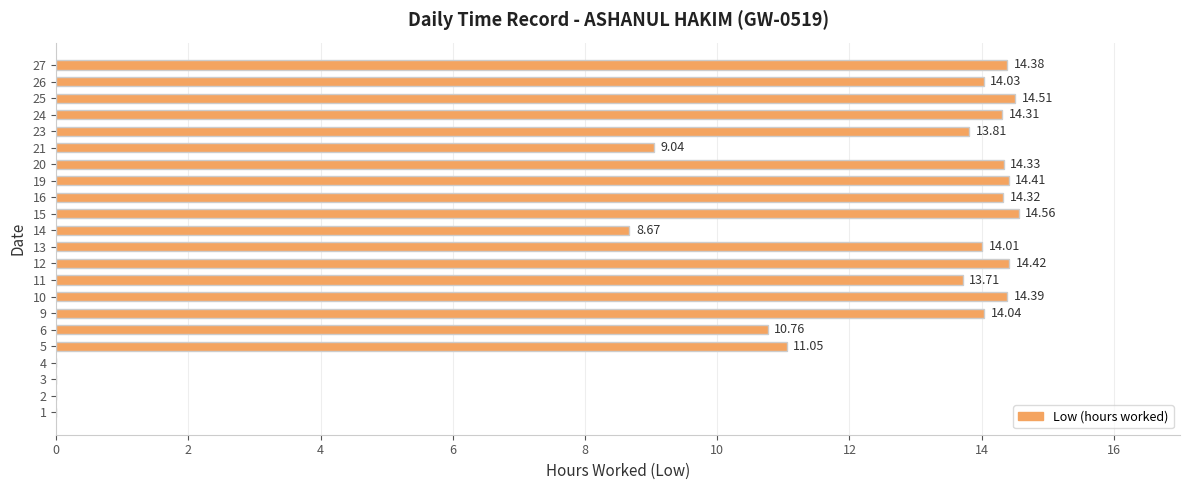

What is the sum of all values?

238.8